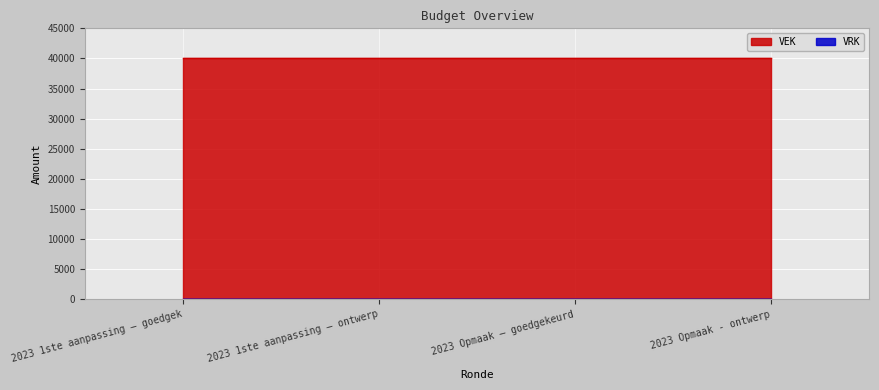

What position from the left is 2023 1ste aanpassing – ontwerp?

2